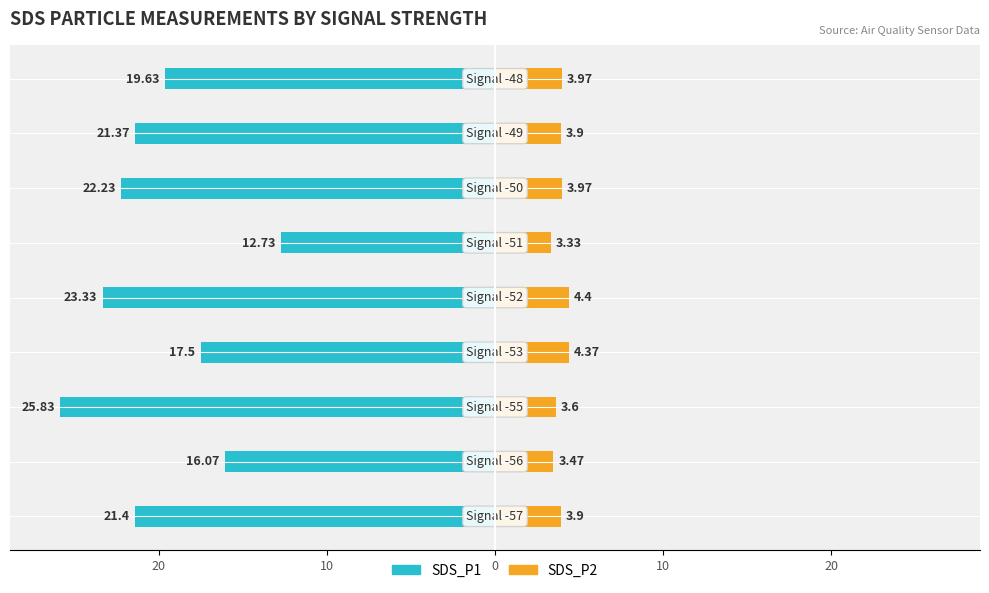

Does the chart contain stacked bars?

No